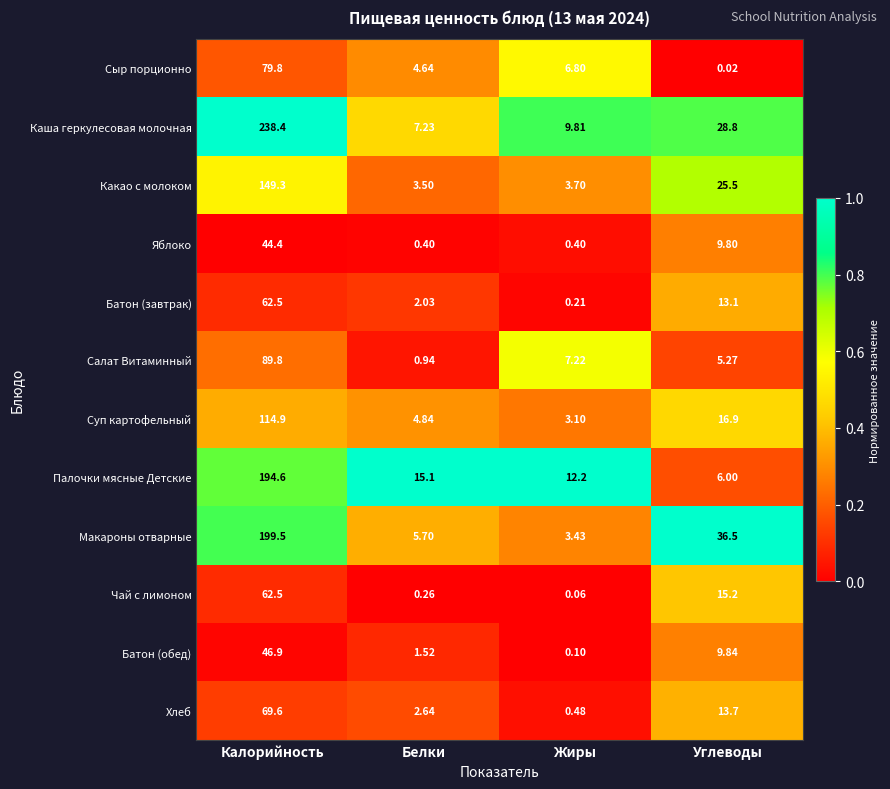

At which category is the sum across all series the highest?

Калорийность